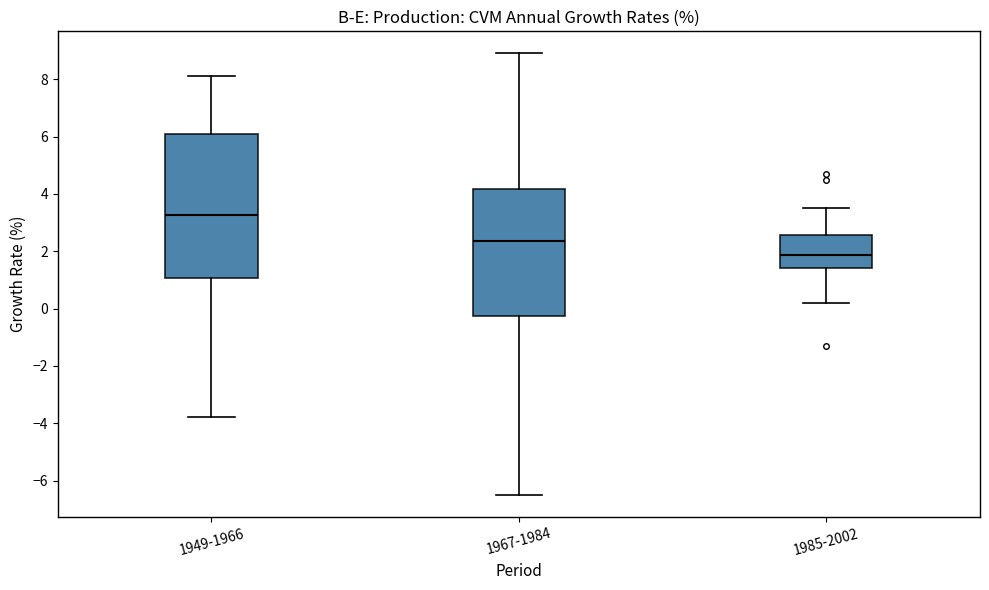

Reading left to right, transcribe this box plot: for each box, give where its median line is, the range the box spans, and where its two whiskers end, as read against the y-axis. The values are not printed on the chart, so give them approximately, as read against the axis.

1949-1966: median 3.2, box 1.0 to 6.2, whiskers -3.8 to 8.2
1967-1984: median 2.4, box -0.2 to 4.2, whiskers -6.4 to 9.0
1985-2002: median 1.8, box 1.4 to 2.6, whiskers 0.2 to 3.6